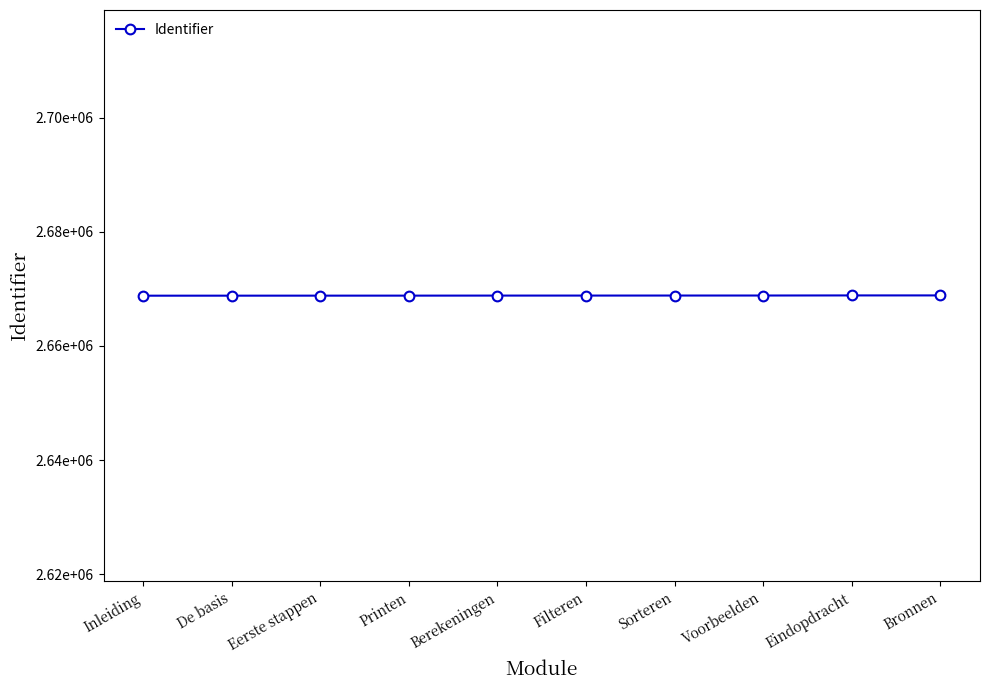

Is this an area chart (filled region under the line)?

No